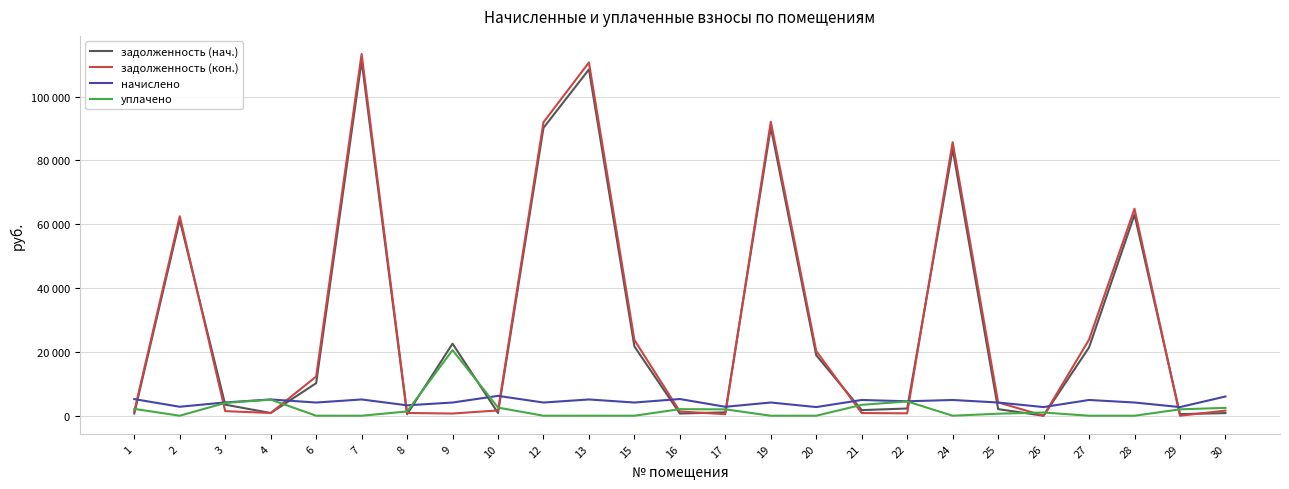

Where do начислено and уплачено first cross each other?

8 and 9